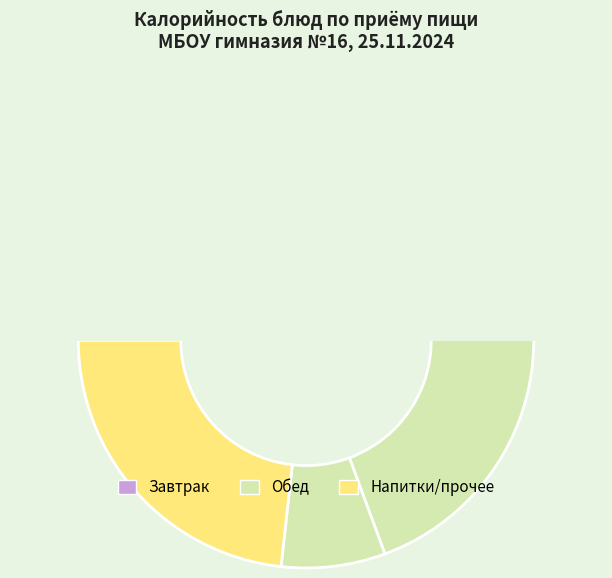

The Суп из тыквы slice represents 13% of the pie. True or false?

False